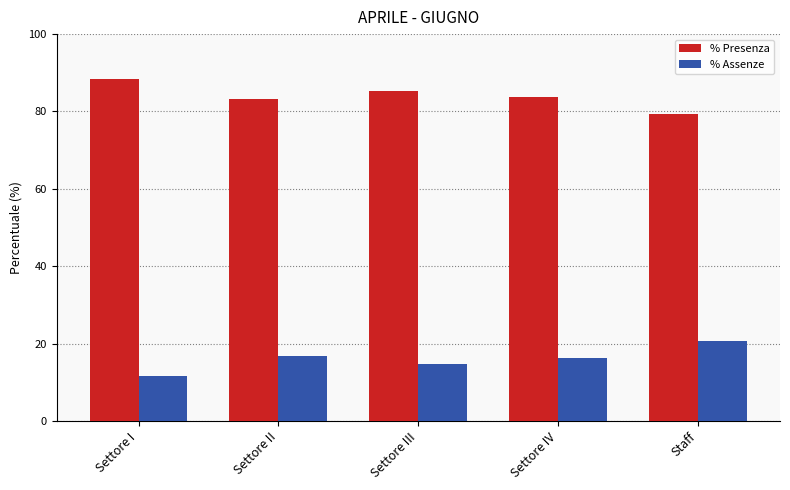

The % Assenze series shows 16.9 at Settore II. True or false?

True